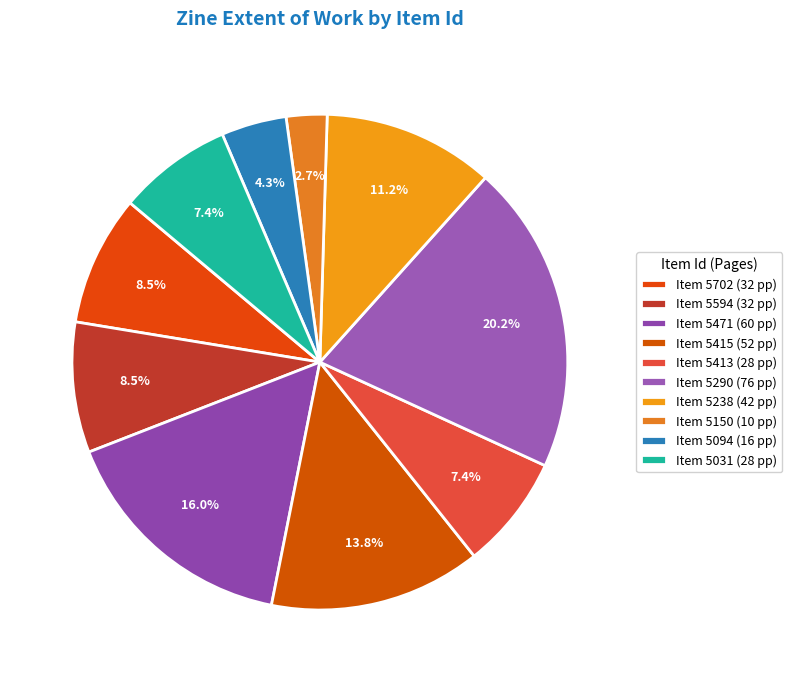

Rank the categories by value from lowest to highest.

5150, 5094, 5413, 5031, 5702, 5594, 5238, 5415, 5471, 5290